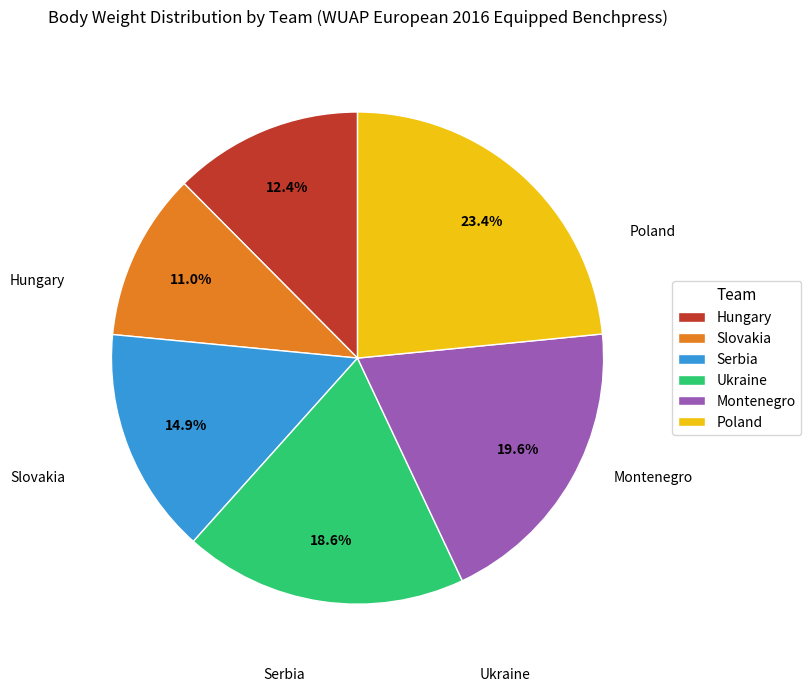

What is the ratio of the value at Ukraine to the value at Poland?

0.8